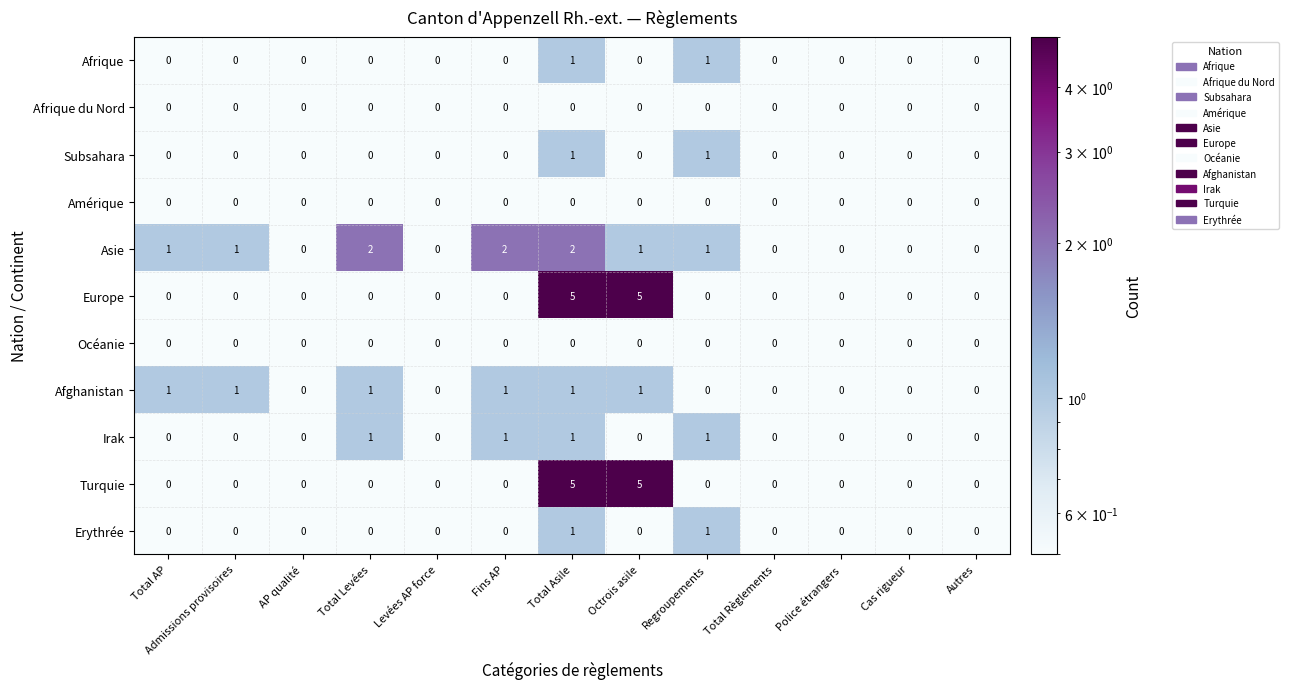

The Afghanistan series shows -1 at Regroupements. True or false?

False